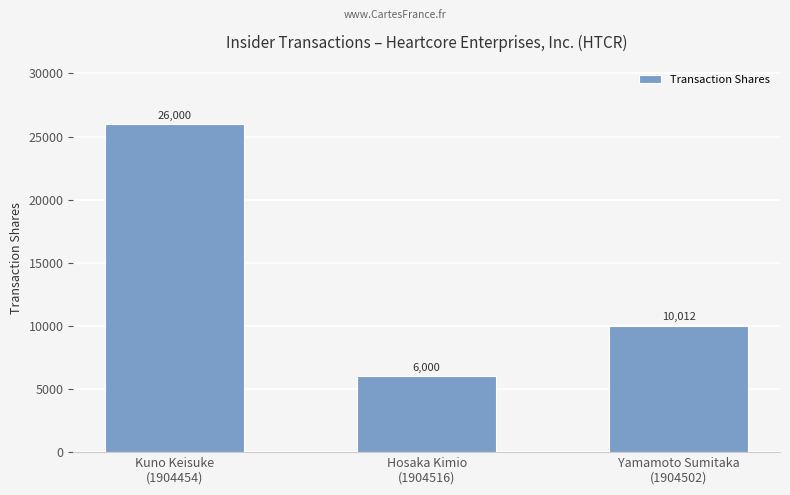

How many values are between 6000 and 26000?

3